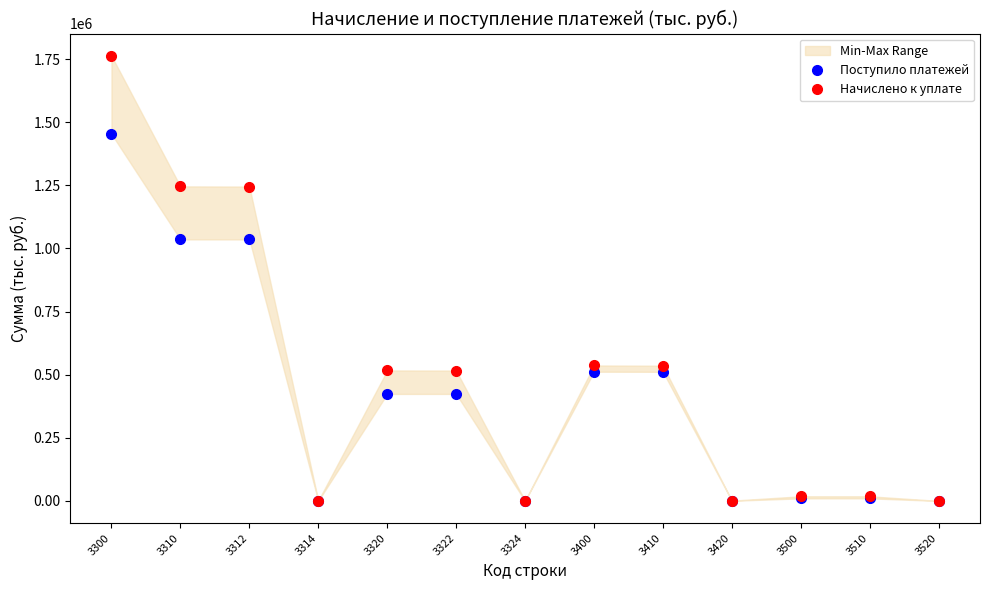

The value of Начислено к уплате at 3312 is 262431. True or false?

False